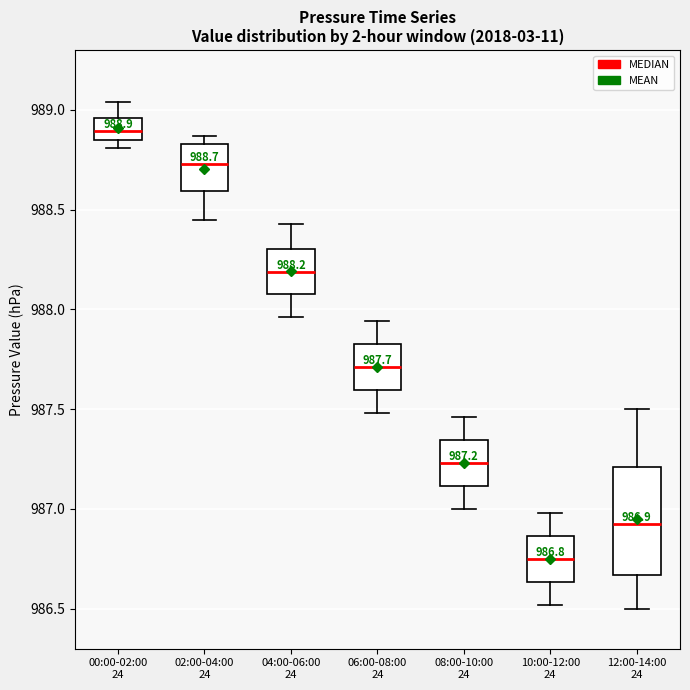

Which box has the lowest median line?

10:00-12:00 24